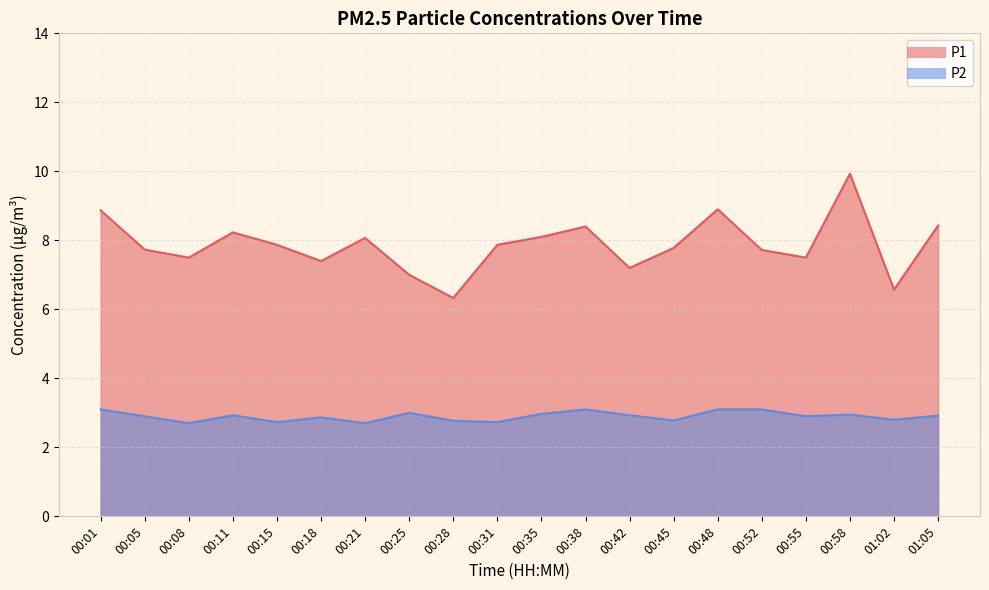

How many distinct data groups are displayed?

2